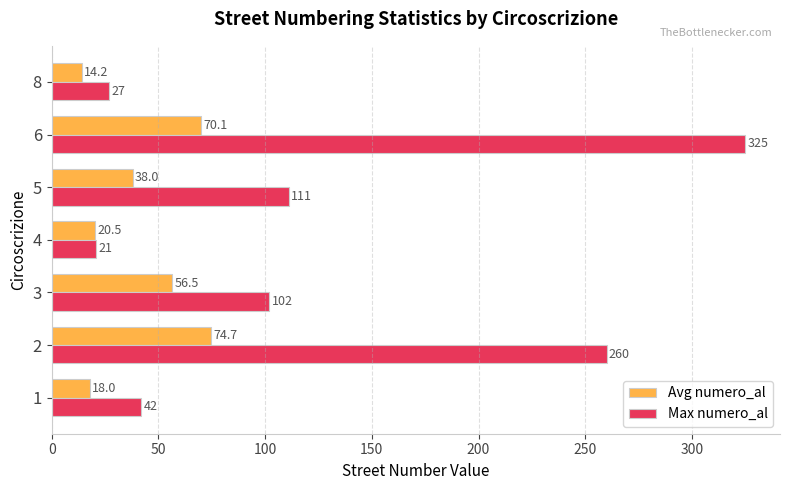

What is the sum of the Max numero_al values at 8 and 3?

129.0